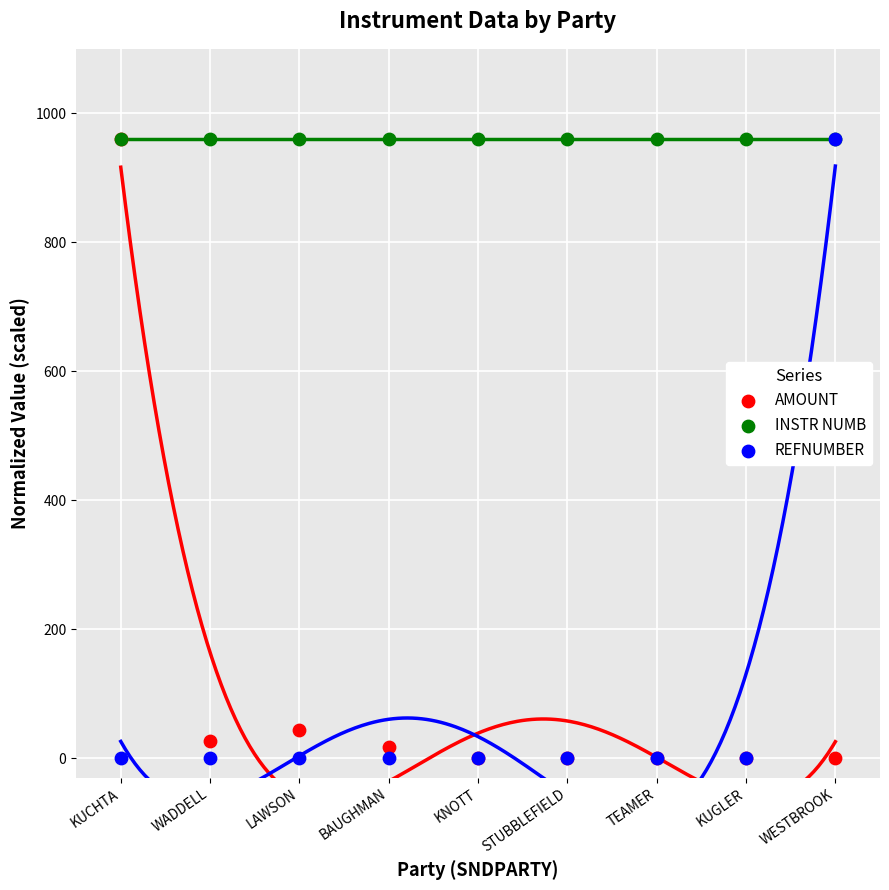

In the AMOUNT series, what Y value is closest to 480?

44.1